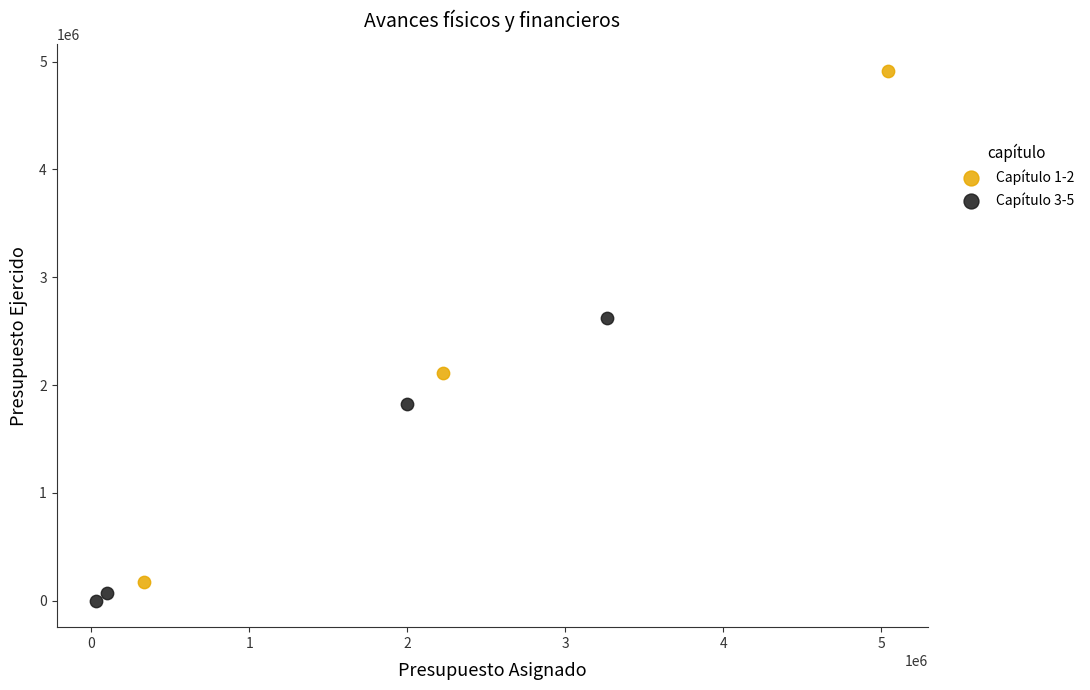

Which series contains the highest Y value?

Capítulo 1-2